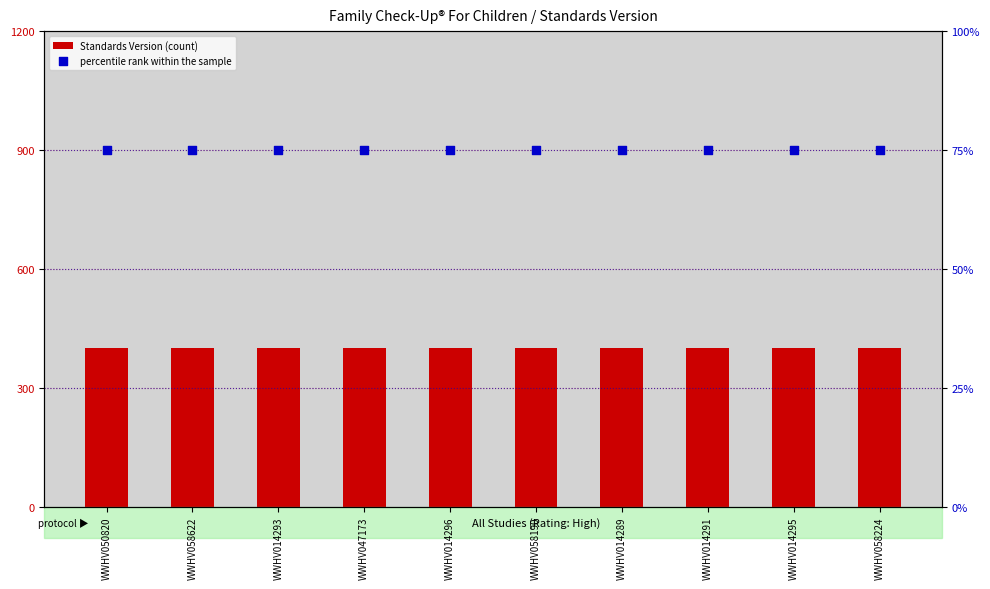

Which series reaches the minimum Y coordinate?

percentile rank within the sample